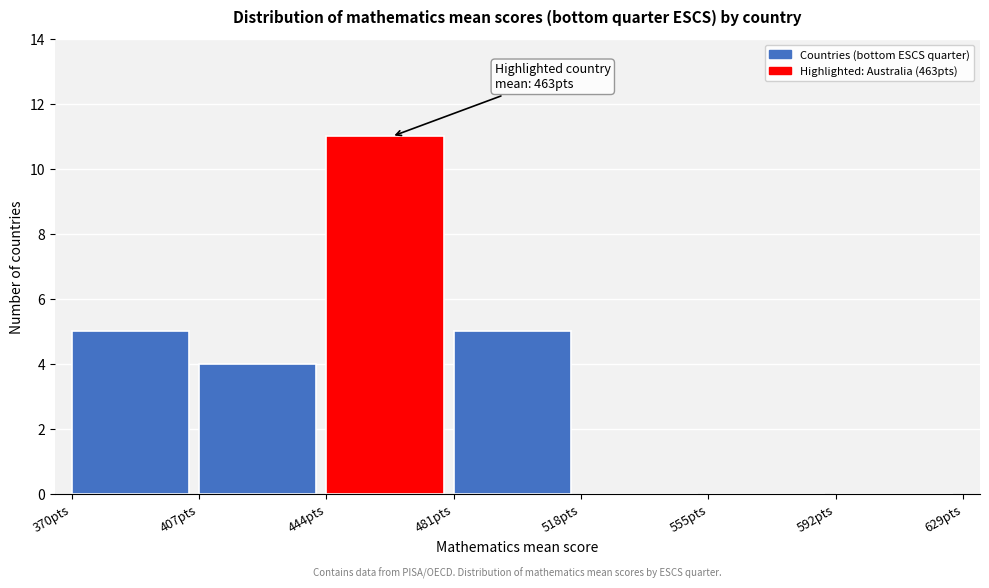

Which range on the x-axis has the tallest bar?

444 to 481